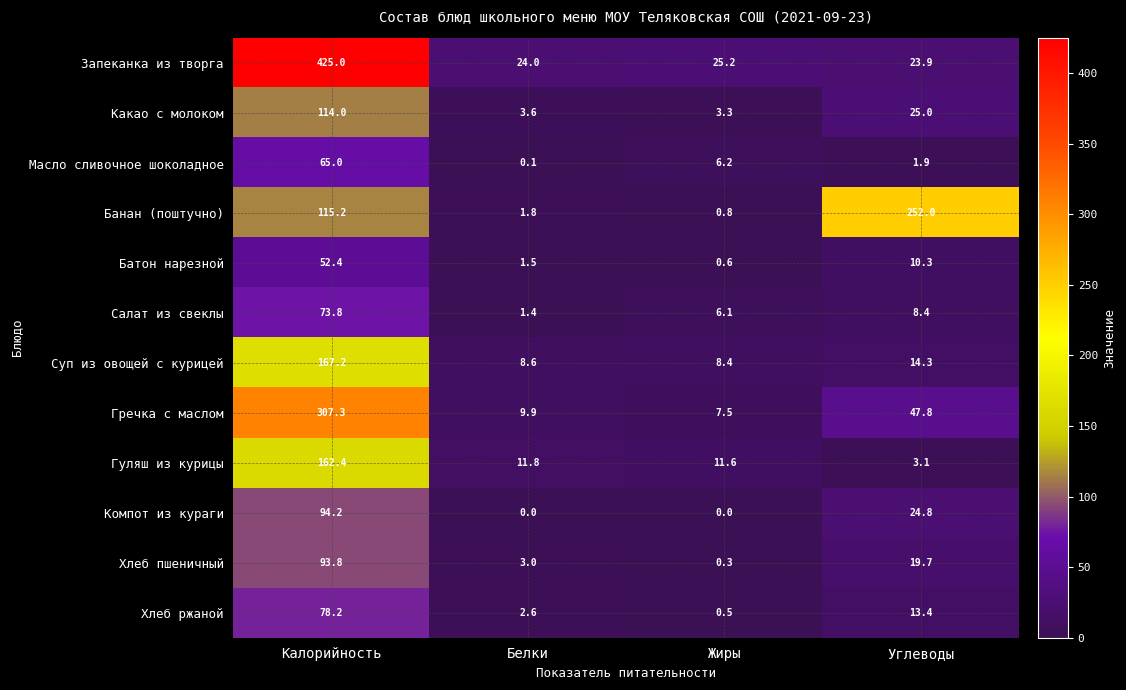

At which label does Хлеб пшеничный first exceed 19?

Калорийность